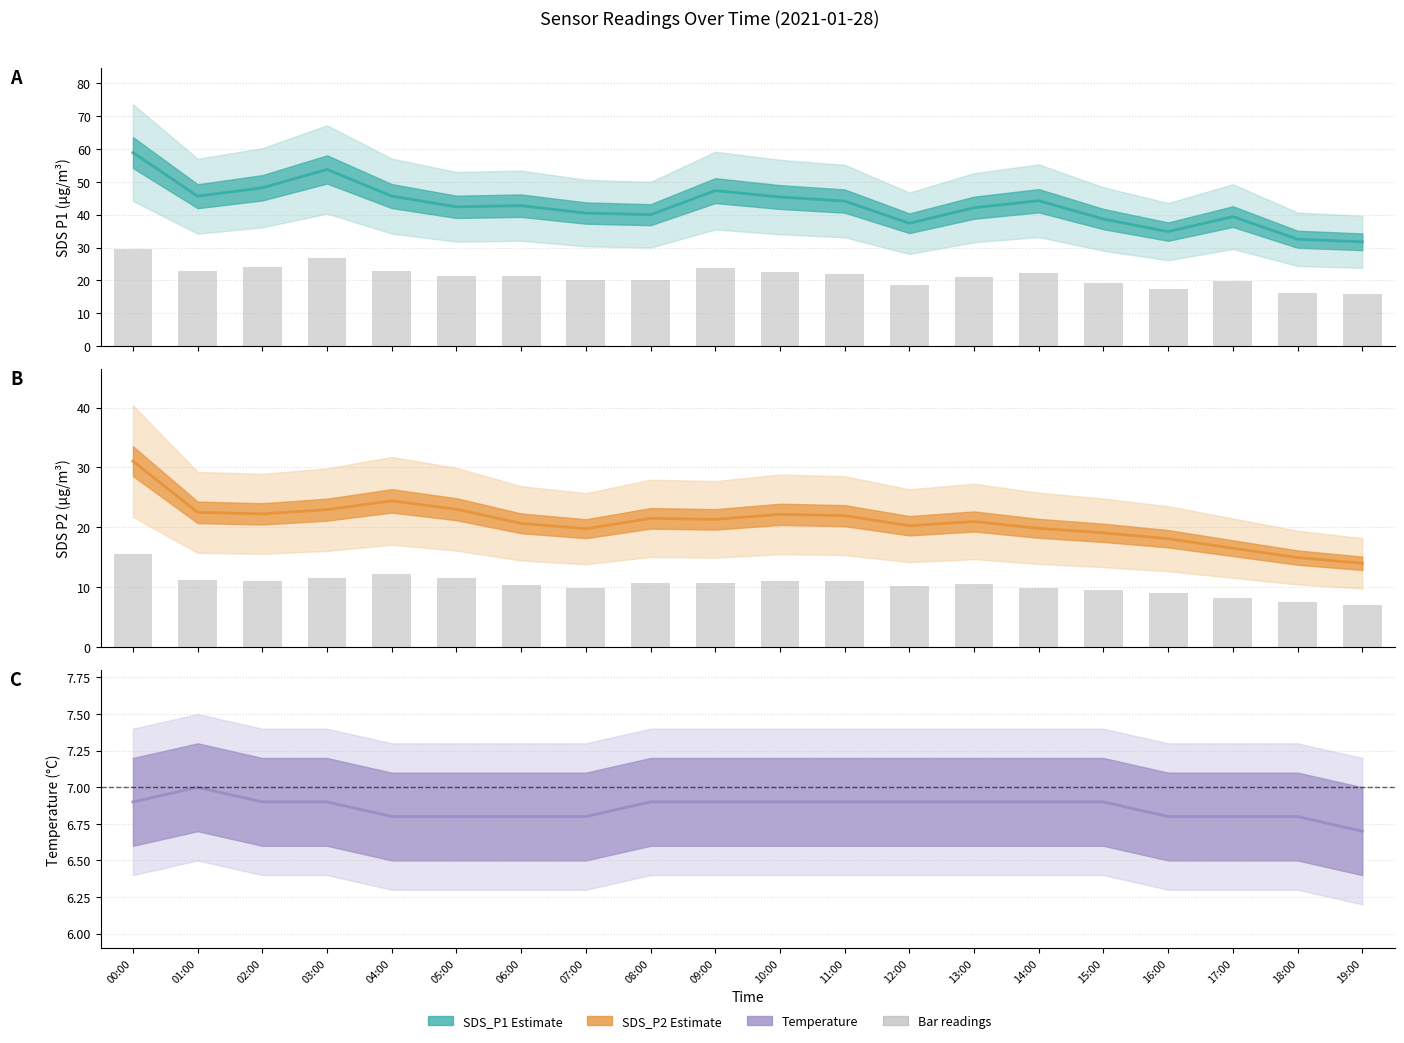

Which series has the largest total across all categories?

SDS_P1